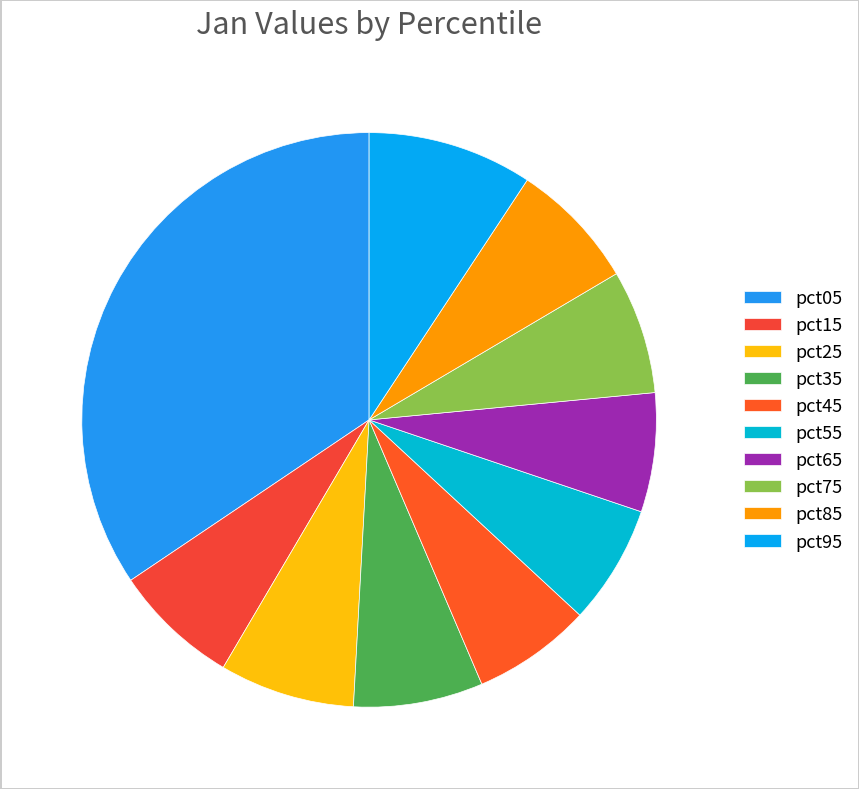

How many slices are in this pie chart?

10